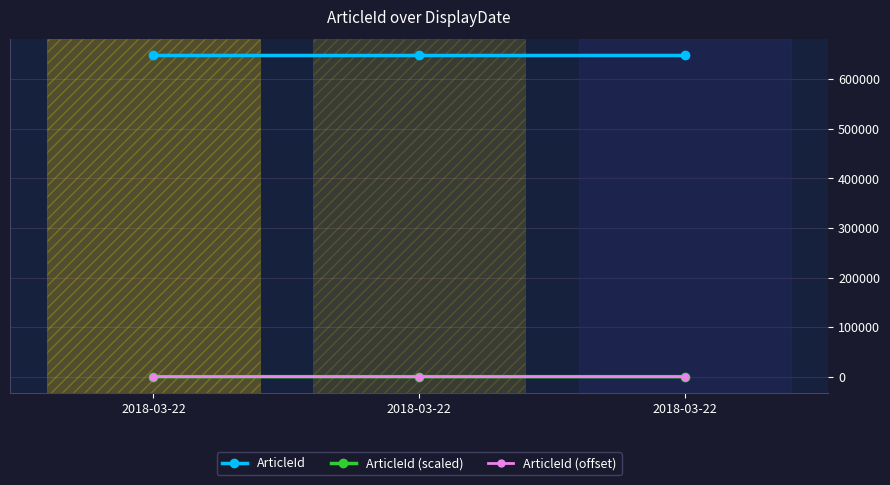

Is it true that ArticleId (offset) equals 27 at 2018-03-22?

True